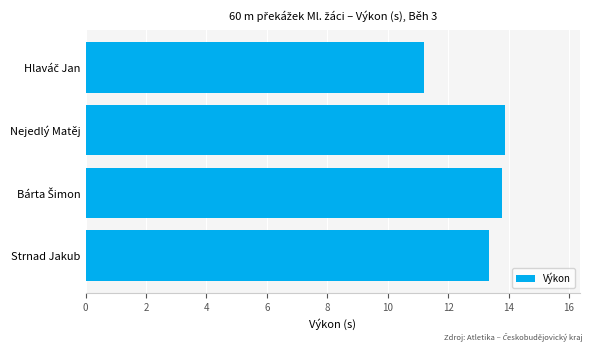

The value at Nejedlý Matěj is 13.9. True or false?

True